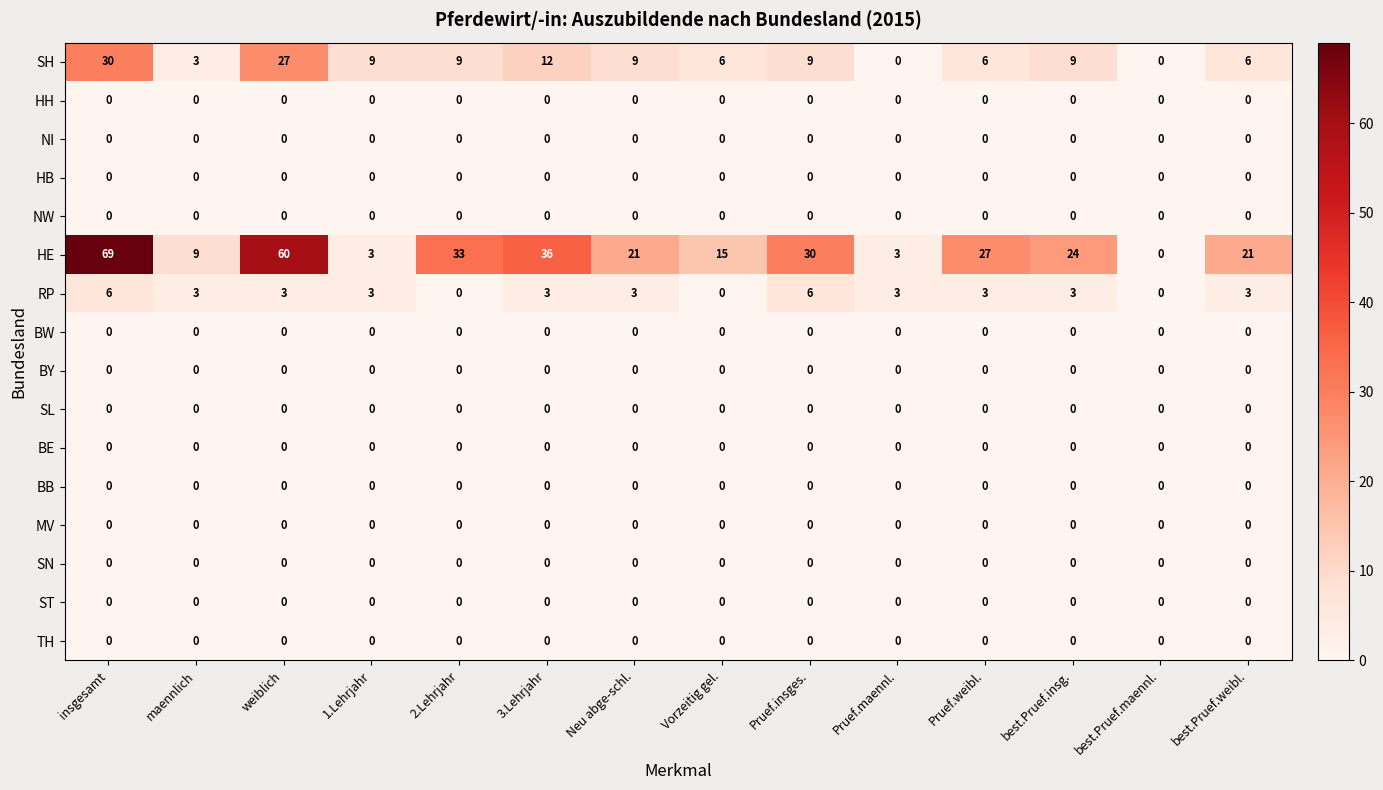

What is the difference between the highest and lowest values at 3.Lehrjahr?

36